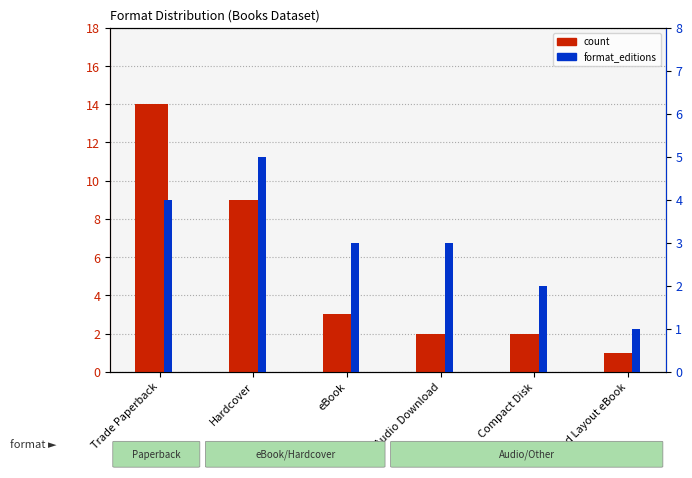

What is the value of the count bar at the 5th from the left?

2